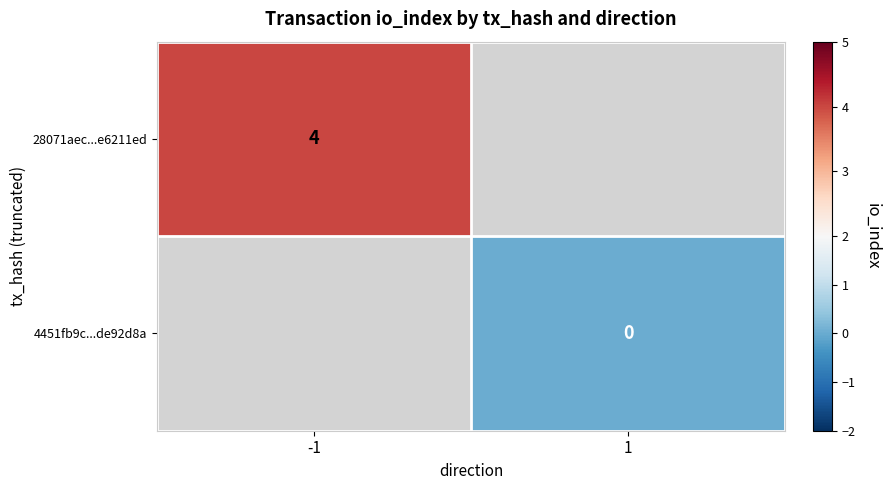

Is it true that 28071aec...e6211ed equals 2 at -1?

False